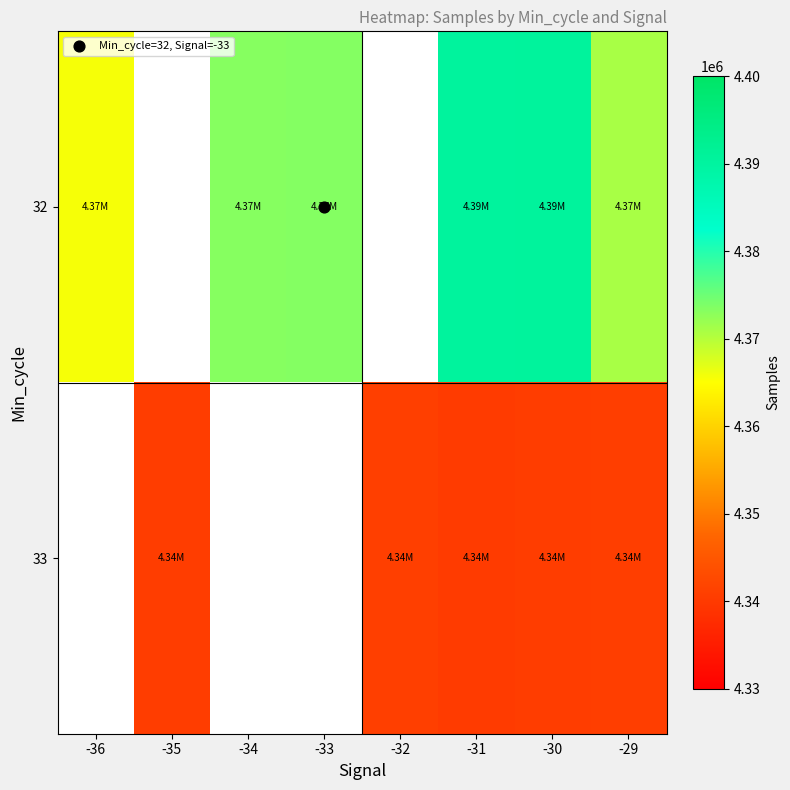

The 32 series shows 2517578.4 at -30. True or false?

False